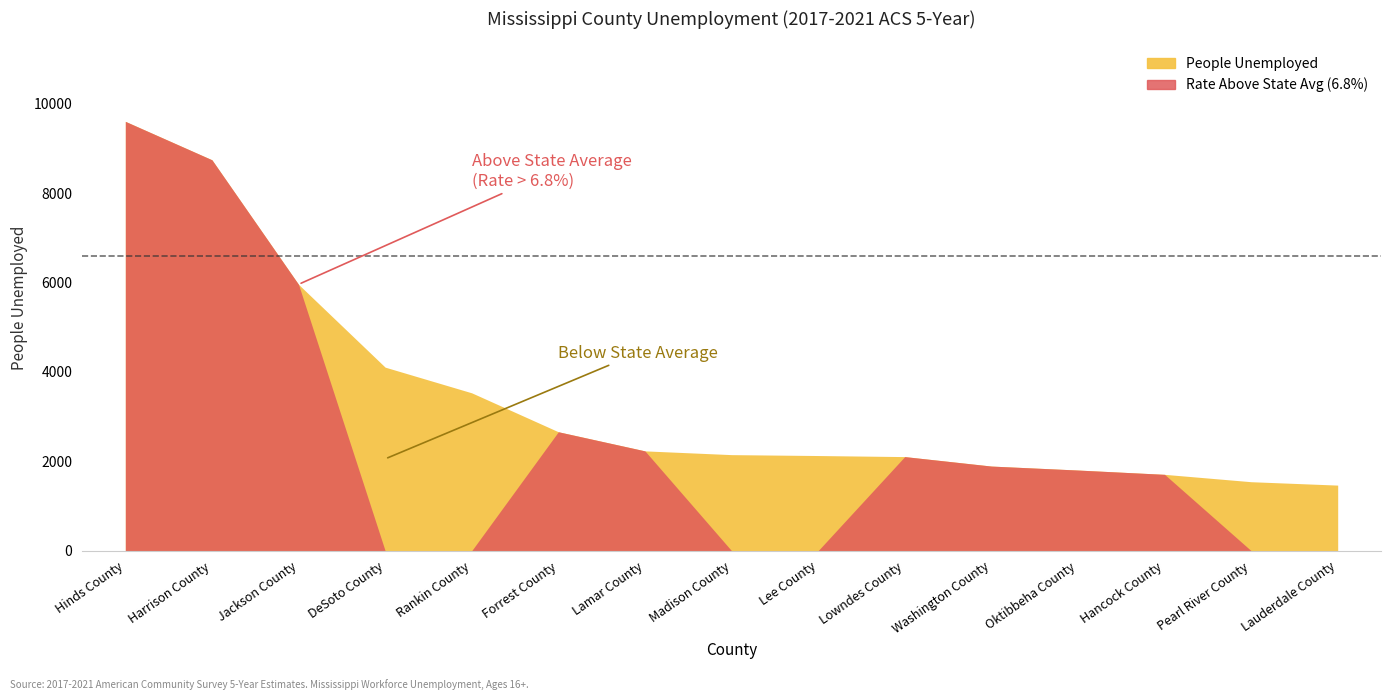

True or false: People Unemployed has more than 0 points higher than both neighbors.

False